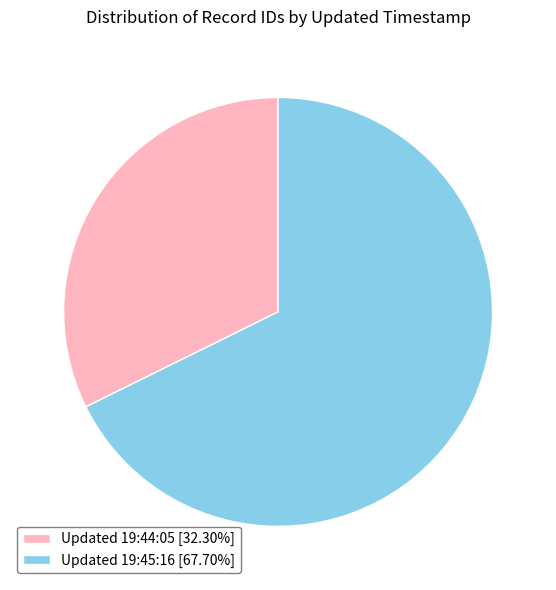

Count the number of slices in the pie.

2